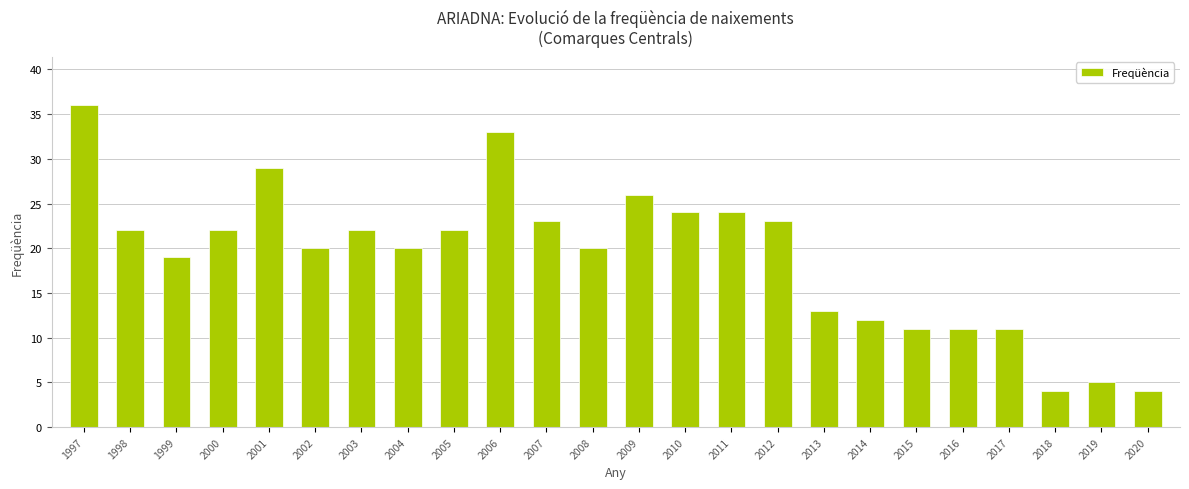

True or false: the data shows 33 at 2010.

False